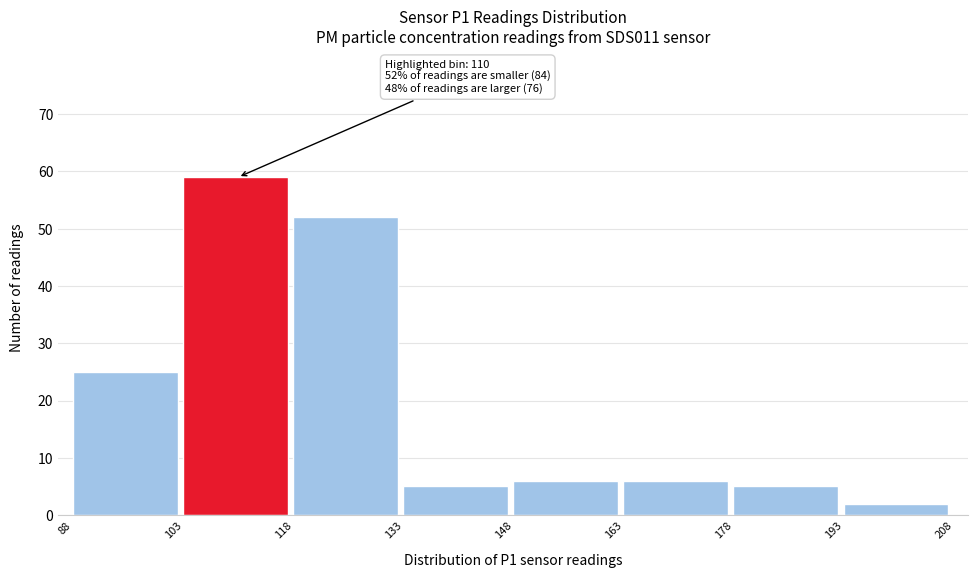

Which range on the x-axis has the tallest bar?

103 to 118